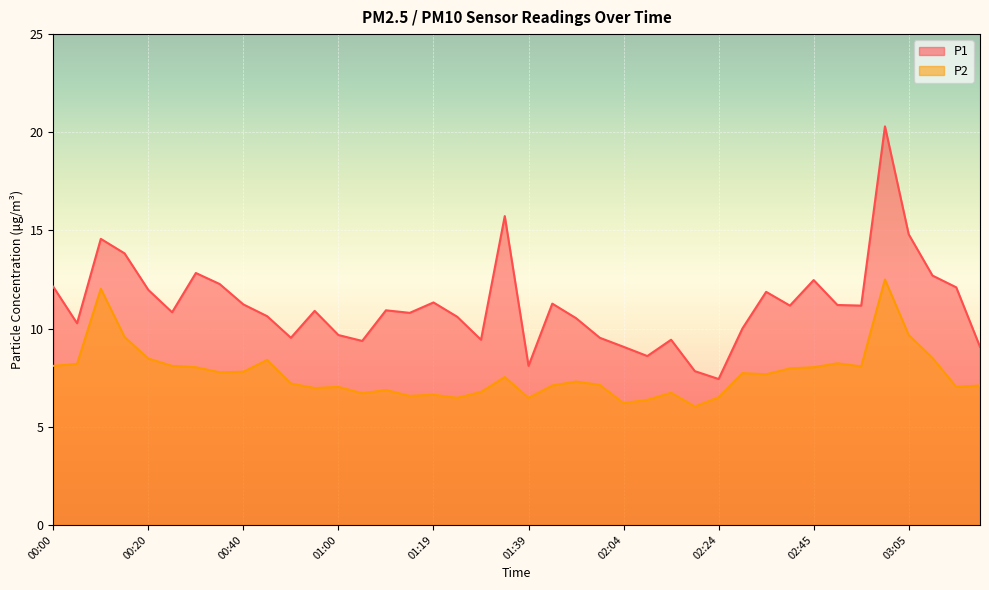

In P1, how many points are higher than both neighbors (excluding endpoints)?

11